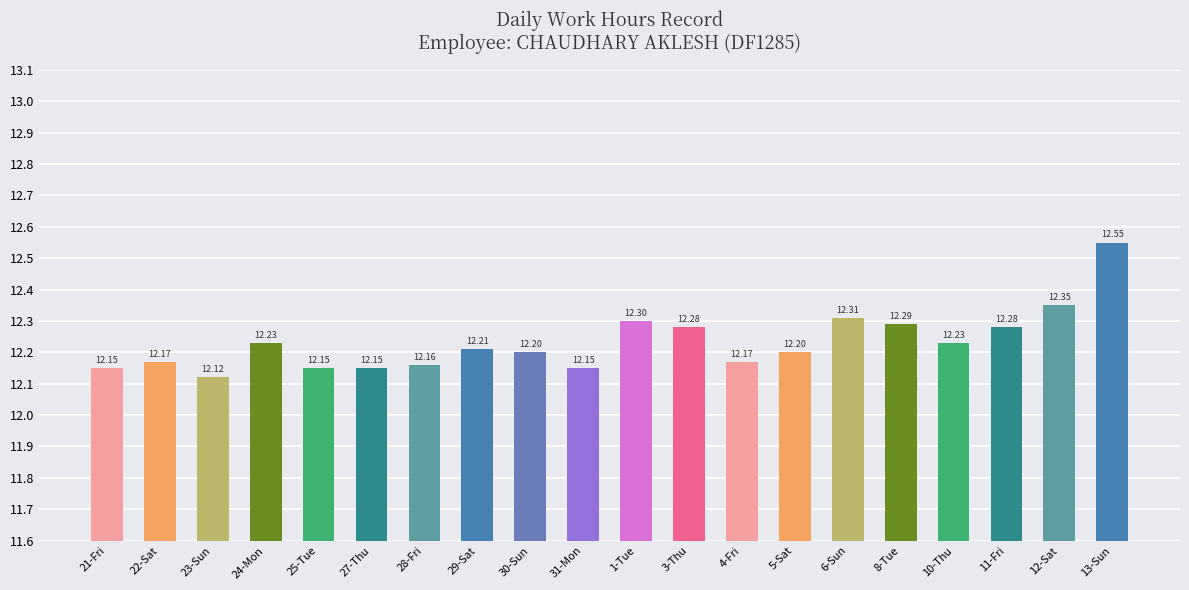

What is the label of the 18th bar from the right?

23-Sun